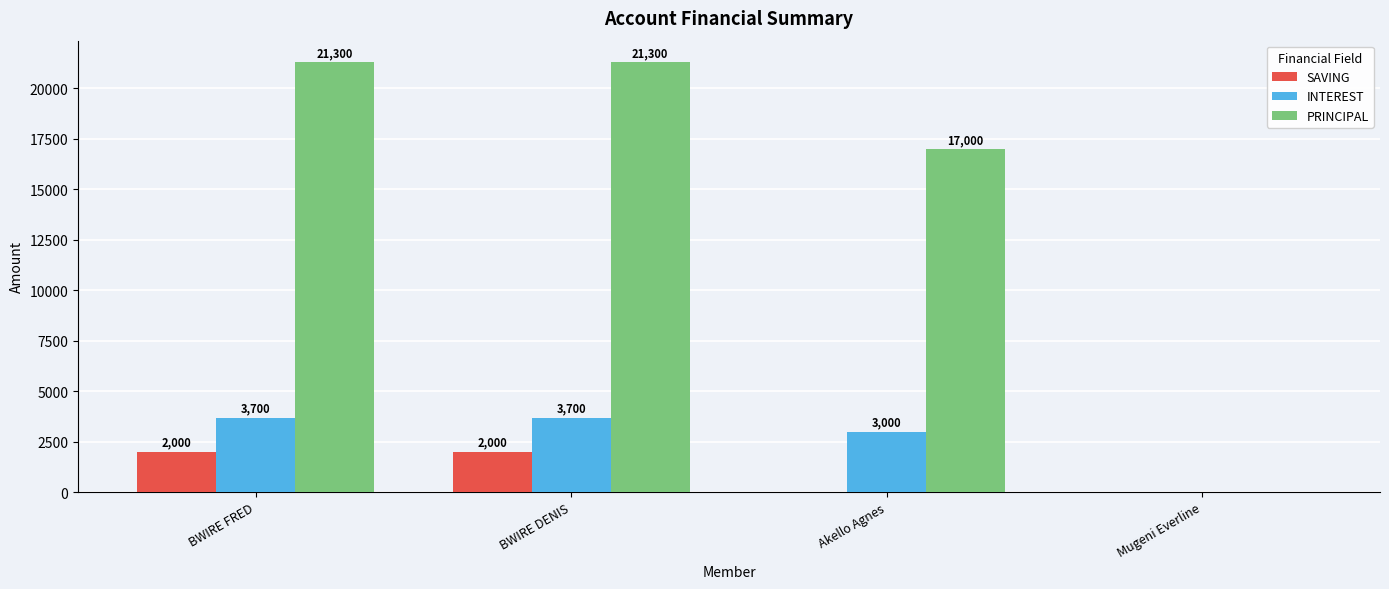

How many SAVING values are between 0 and 2000?

4